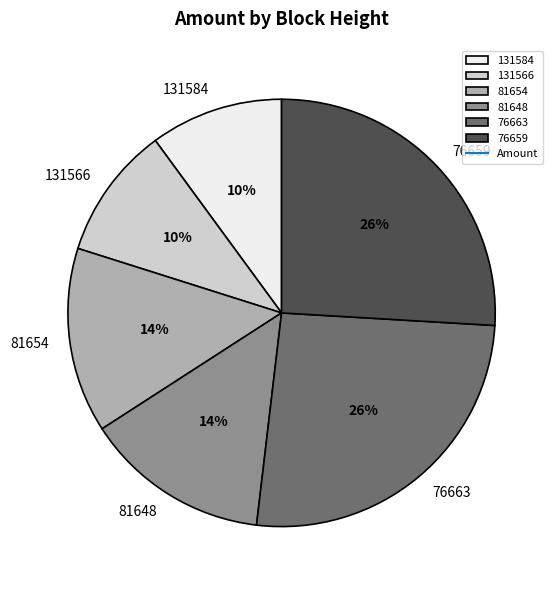

The 81654 slice represents 29% of the pie. True or false?

False